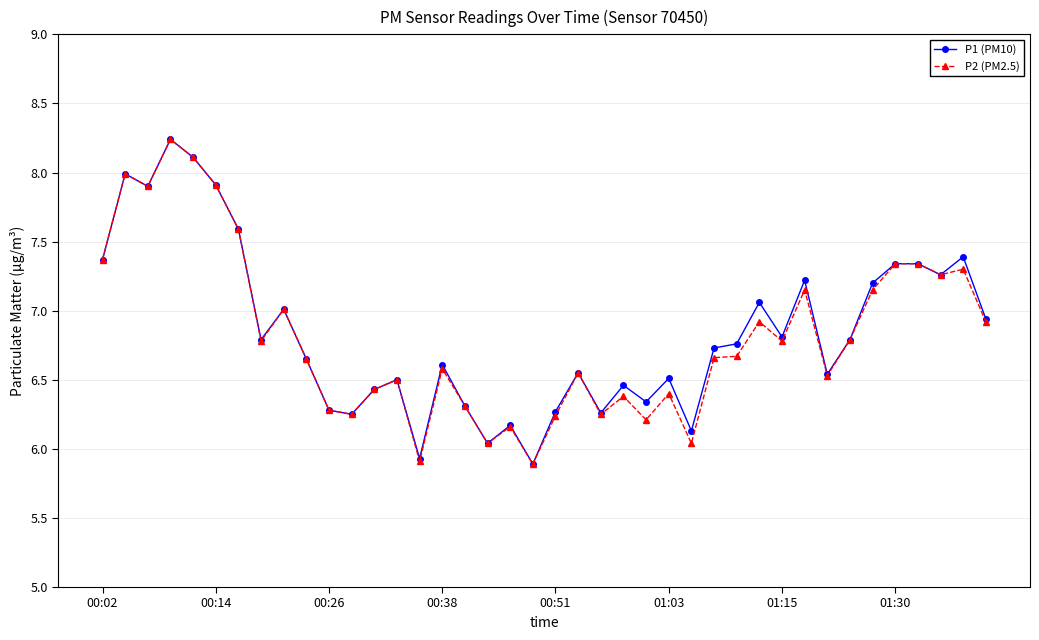

True or false: P2 (PM2.5) has more than 1 interior local peaks.

True